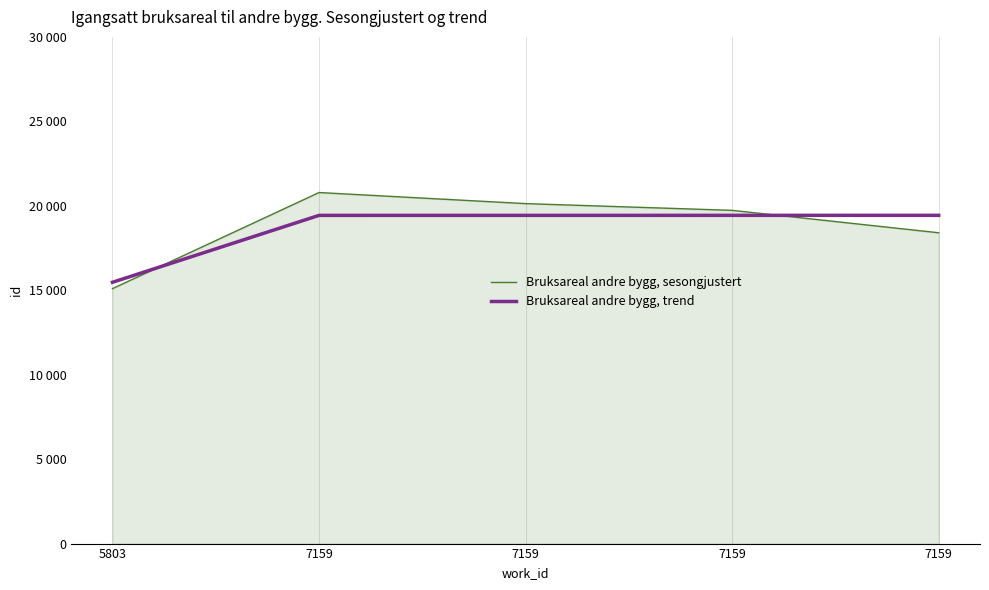

At 7159, list the series in order from largest to smallest.

Bruksareal andre bygg, sesongjustert, Bruksareal andre bygg, trend